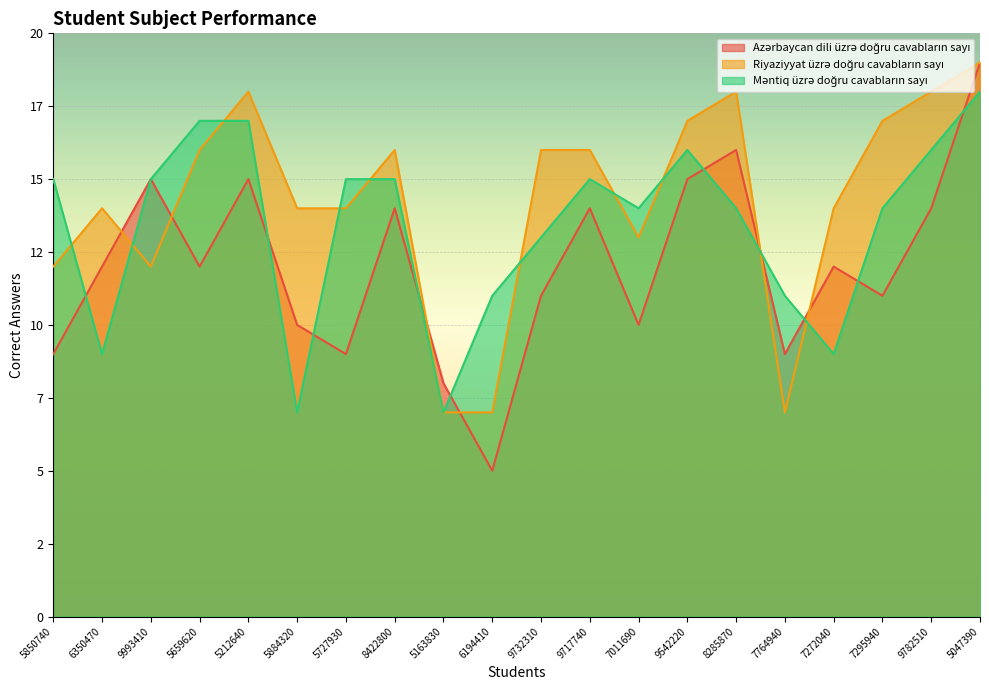

What is the total value across all series at 6350470?

35